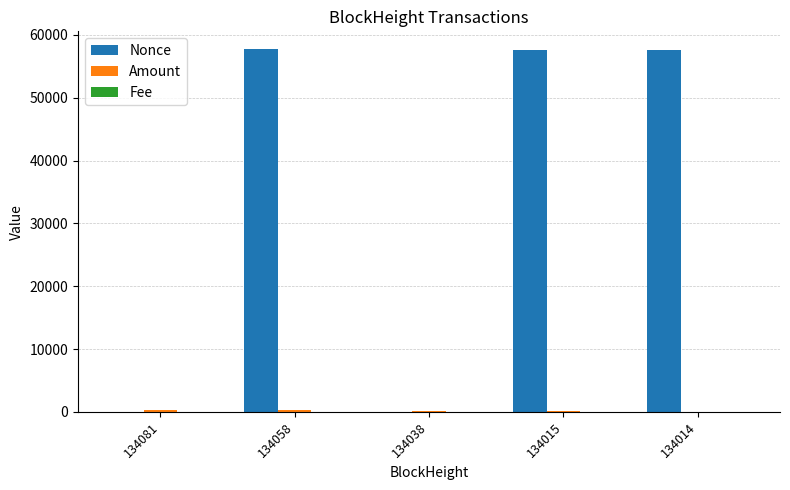

What is the total value across all series at 134015?

57804.5